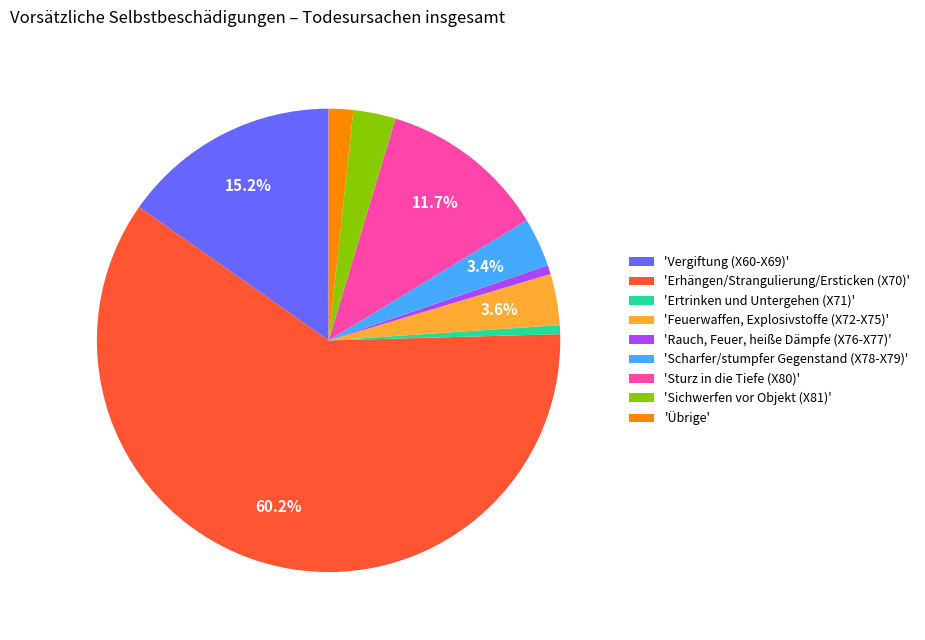

What is the largest slice in the pie chart?

'Erhängen/Strangulierung/Ersticken (X70)'